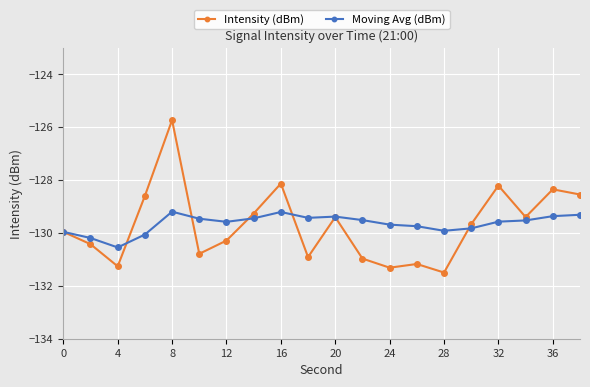

Which series has the largest range (max minus min)?

Intensity (dBm)